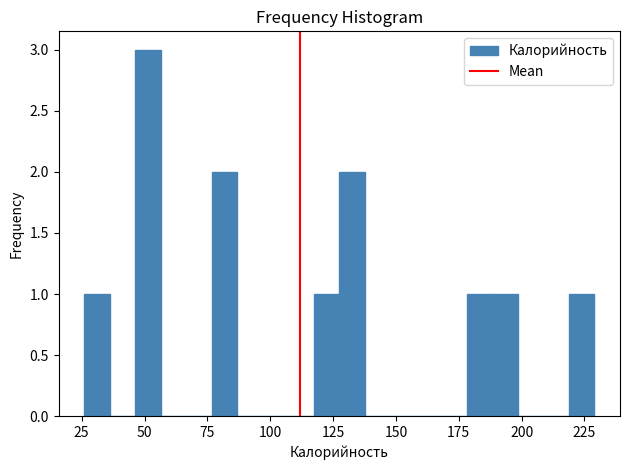

Around what value on the x-axis is the tallest bar? Give the approximate position of its centre, as read against the axis.

50